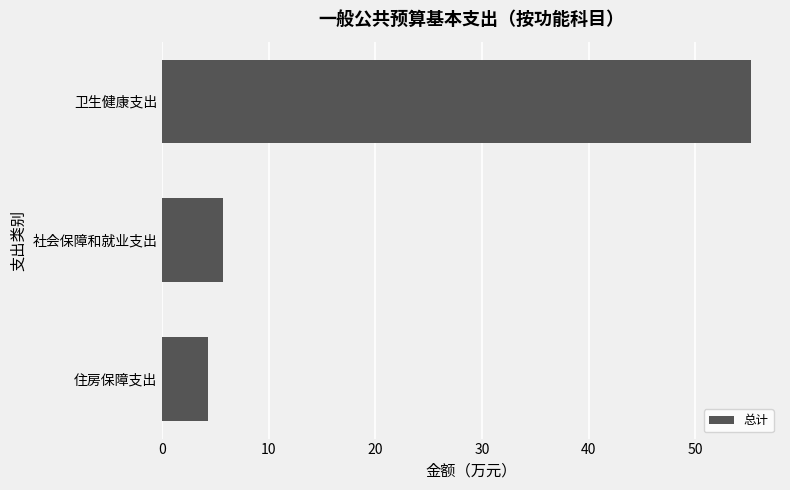

What is the average value?

21.7